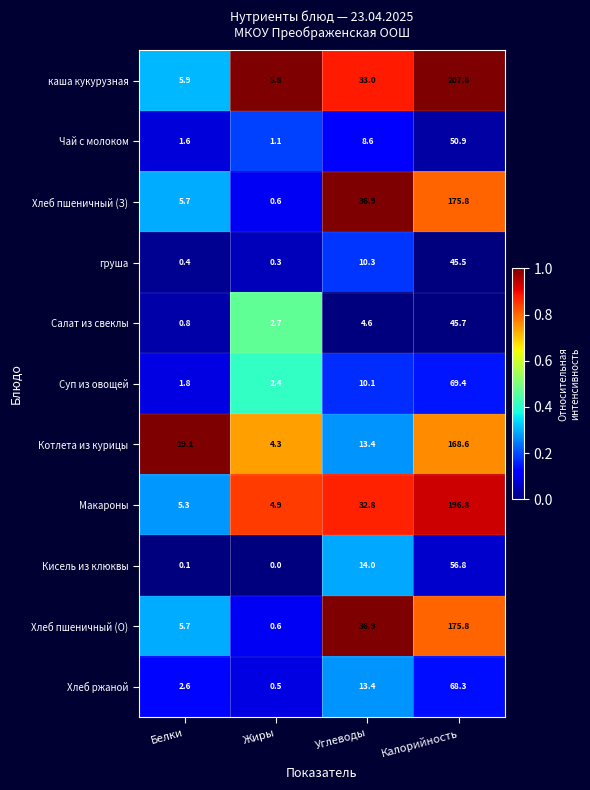

Which series has the largest total across all categories?

каша кукурузная